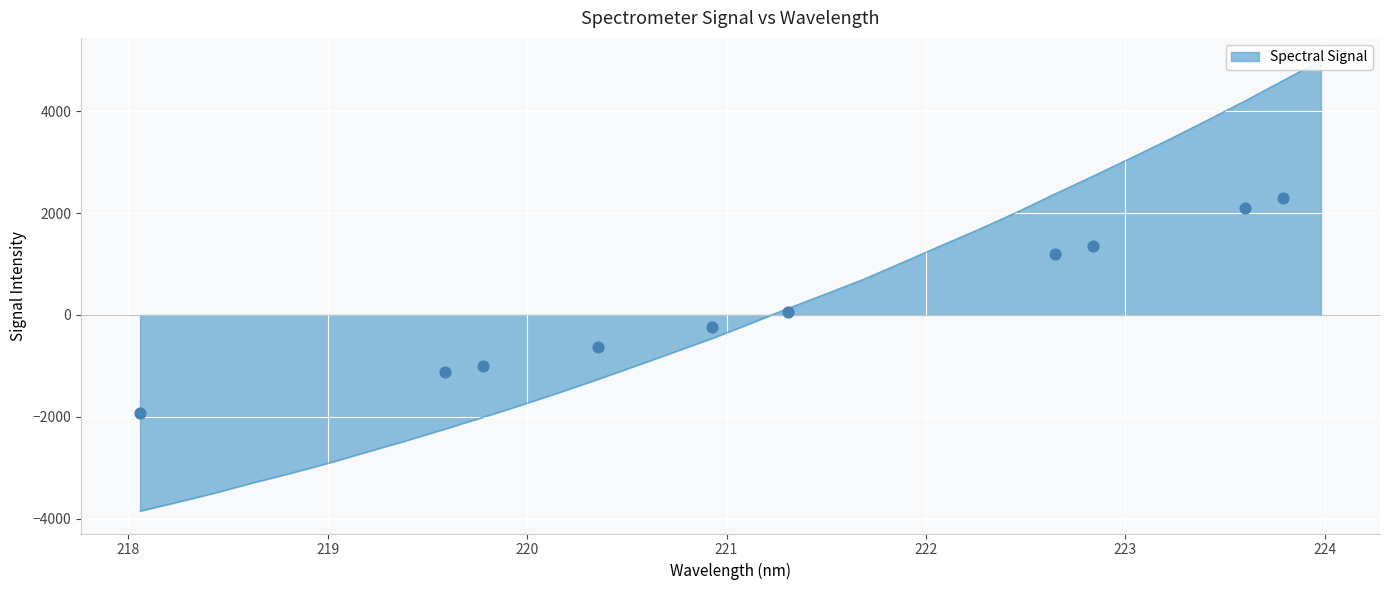

What is the ratio of the value at 223.0264 to the value at 223.5987?

0.7